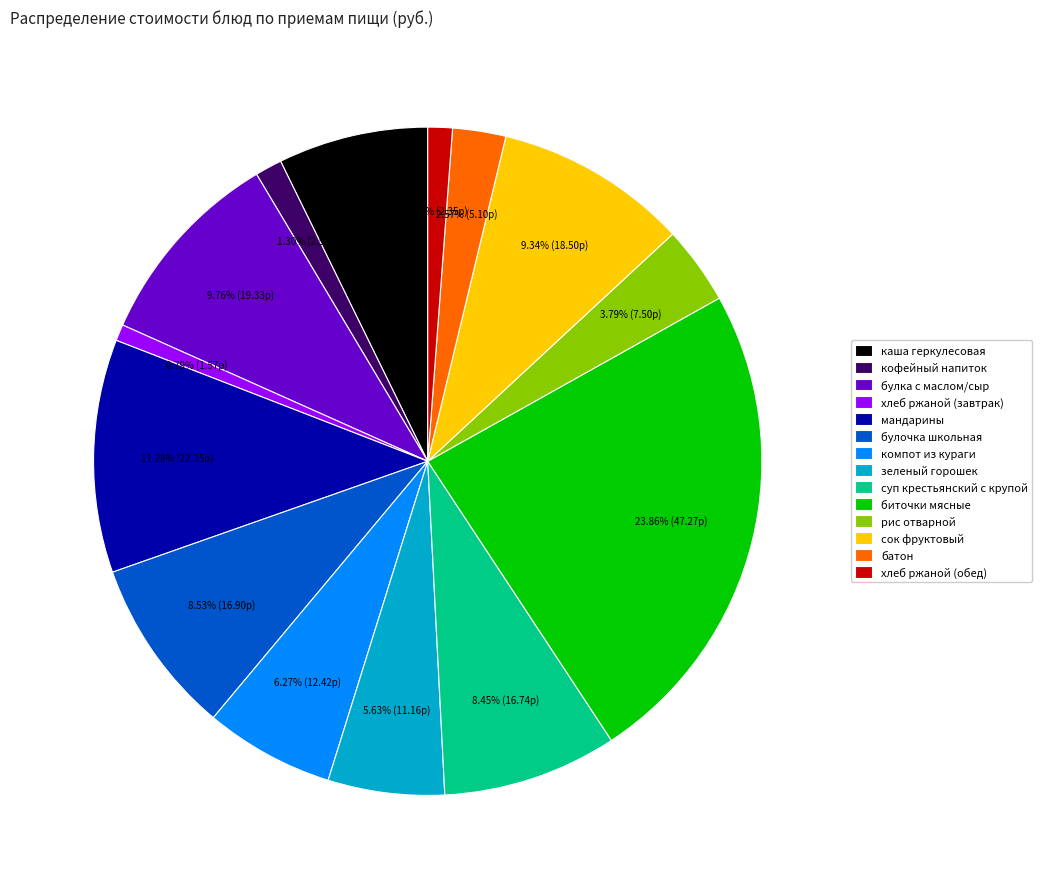

Count the number of slices in the pie.

14